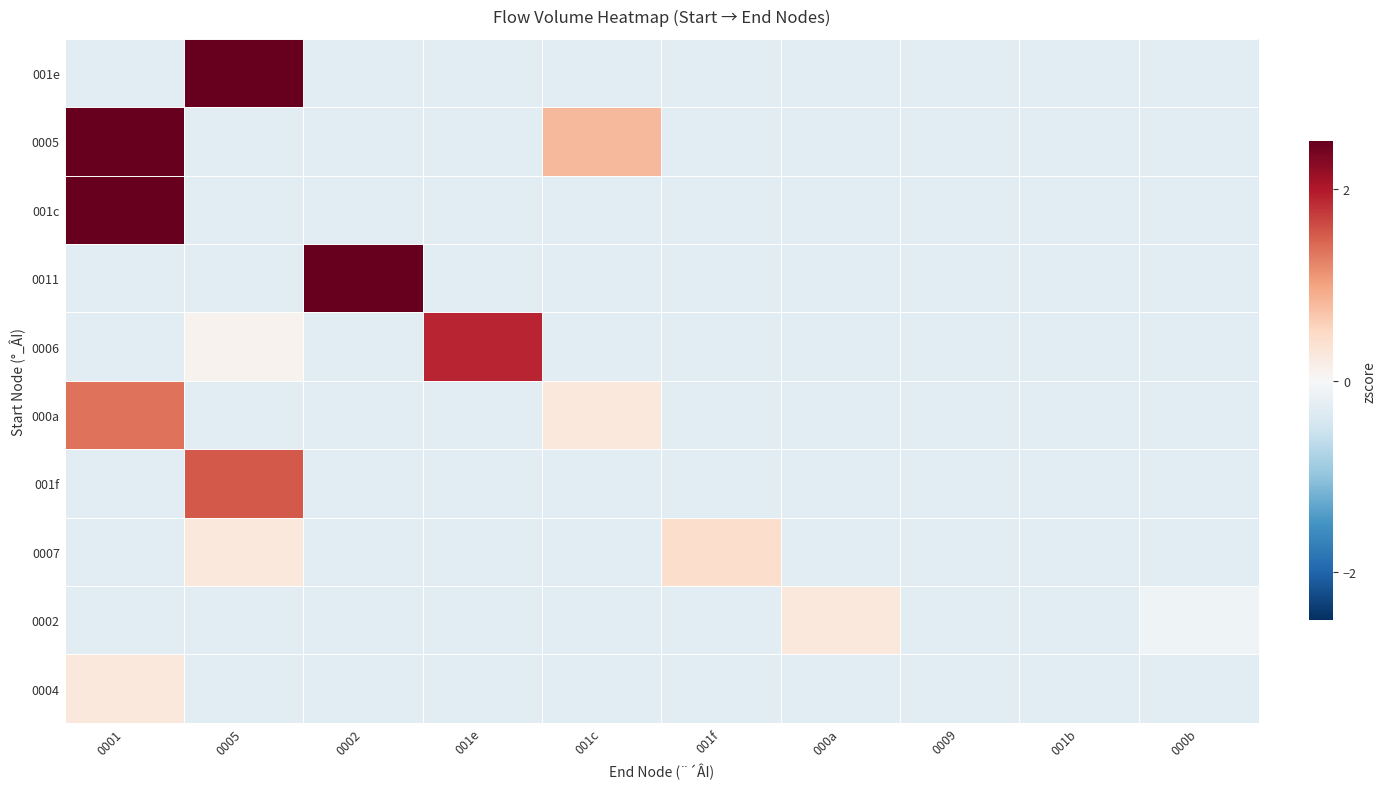

What is the spread (max minus min) of values at 000b?

0.2